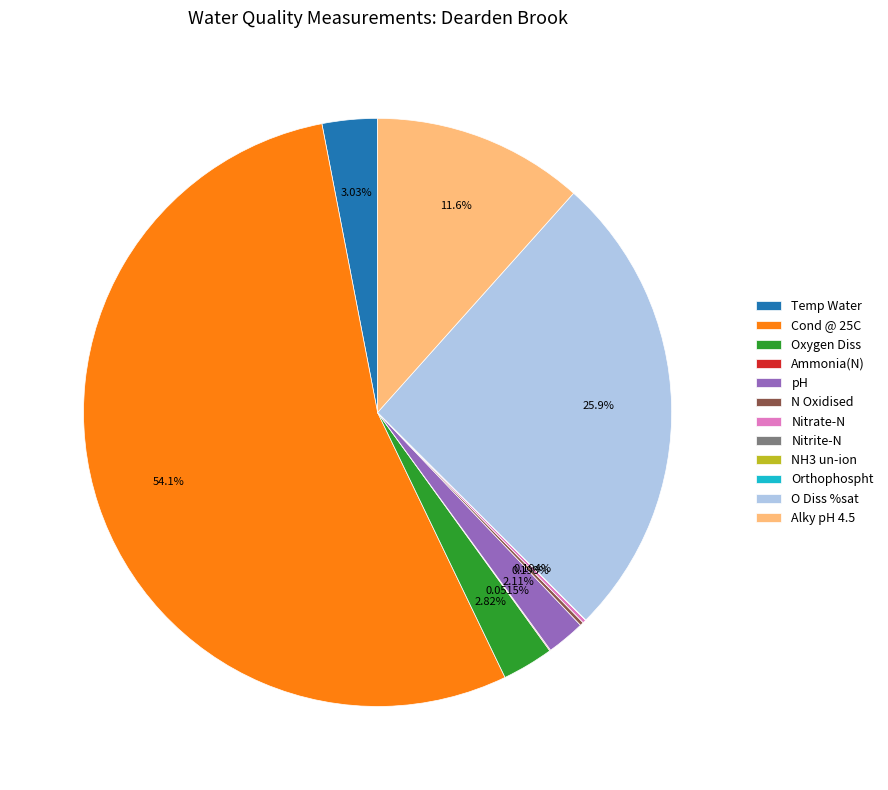

Combined, do Alky pH 4.5 and Temp Water account for over 50%?

No